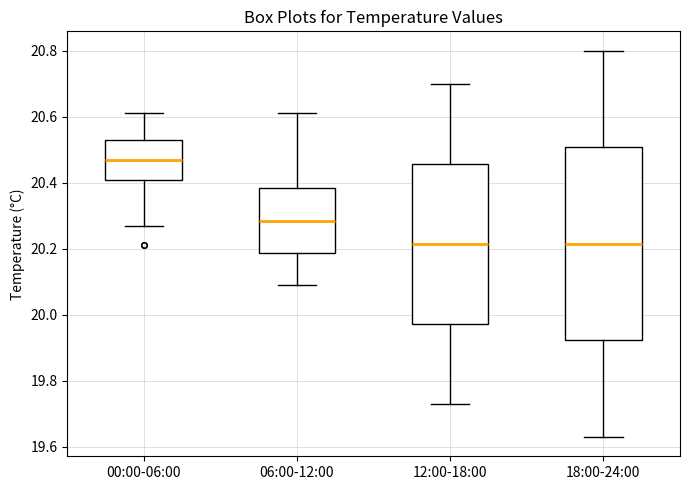

Which box's median line is the highest?

00:00-06:00